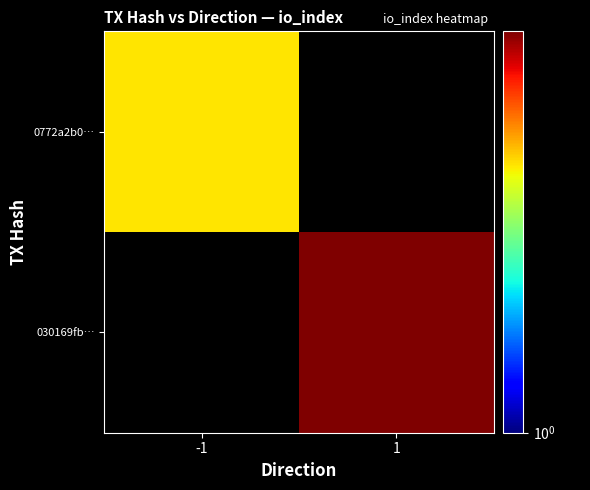

How many values in 0772a2b0… are above zero?

1